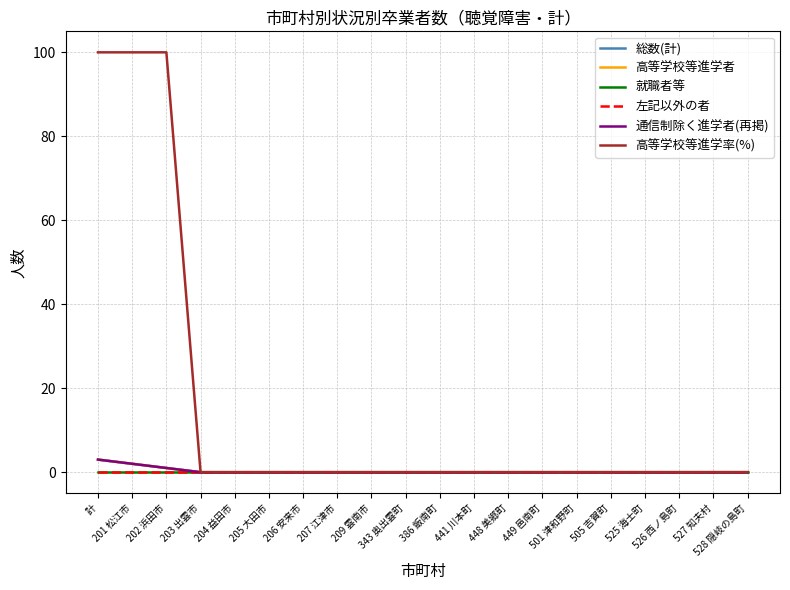

Is this an area chart (filled region under the line)?

No